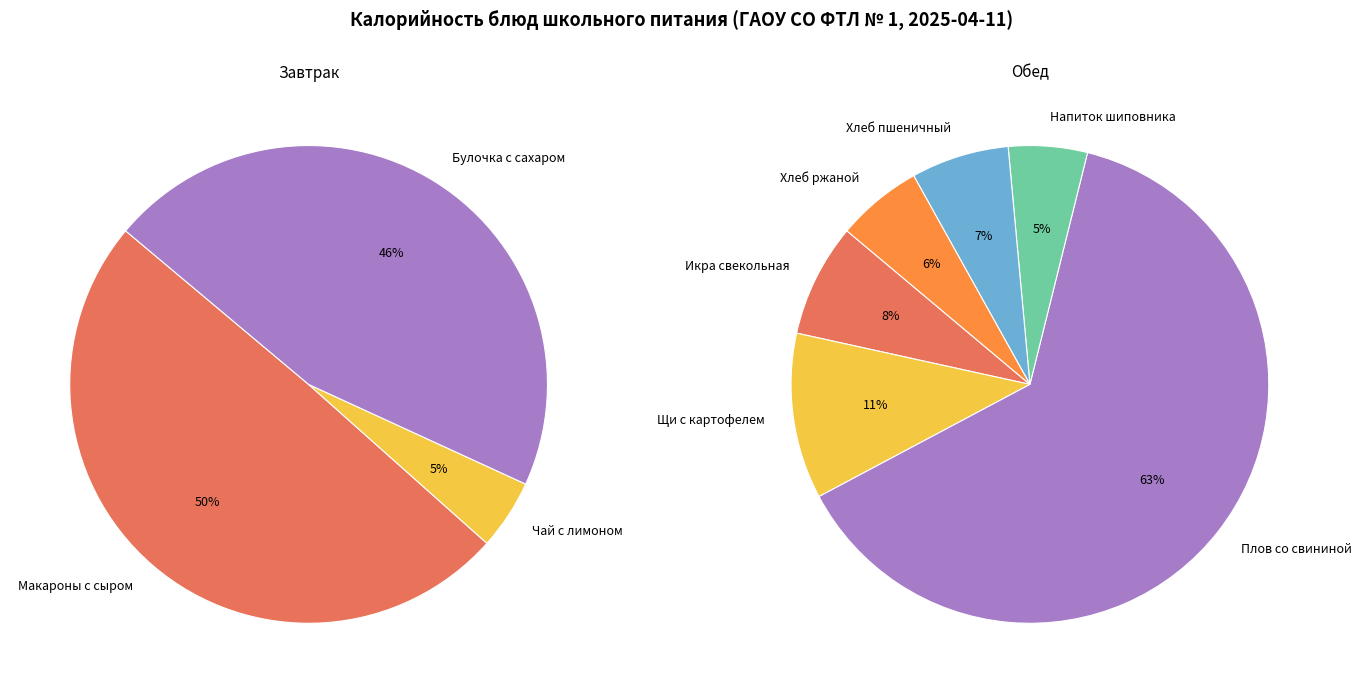

Is Щи из свежей капусты с картофелем the majority of the pie?

No